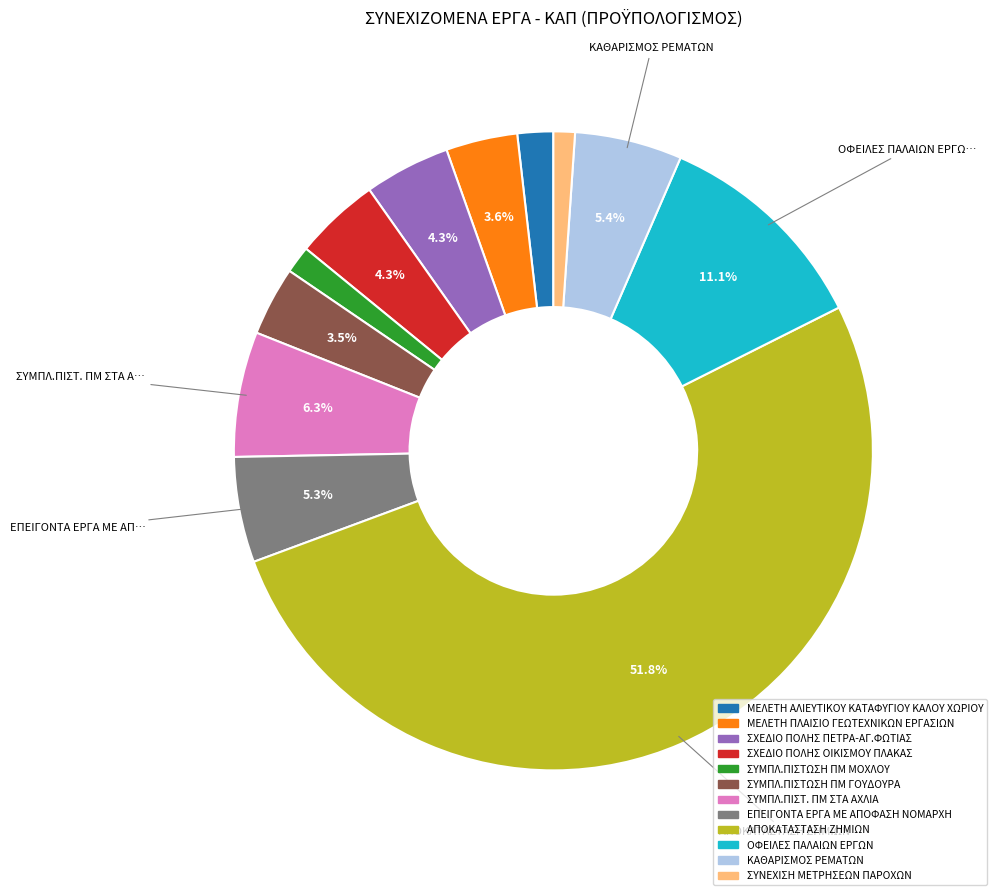

Which category has the biggest portion of the pie?

ΑΠΟΚΑΤΑΣΤΑΣΗ ΖΗΜΙΩΝ